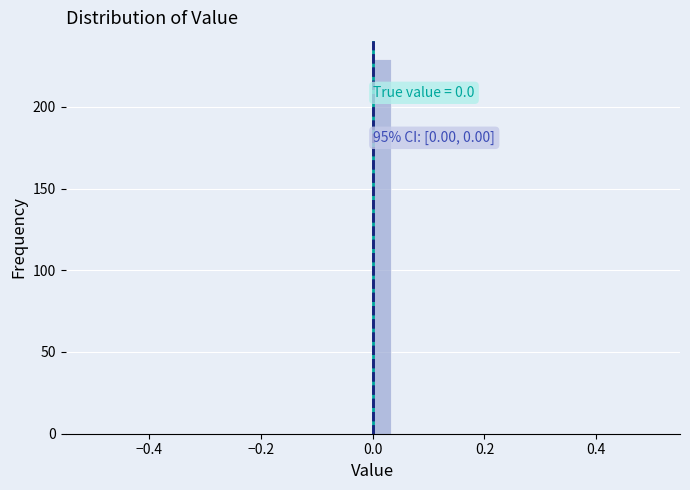

Read against the x-axis, roughly where is the centre of the tallest bar?

0.02